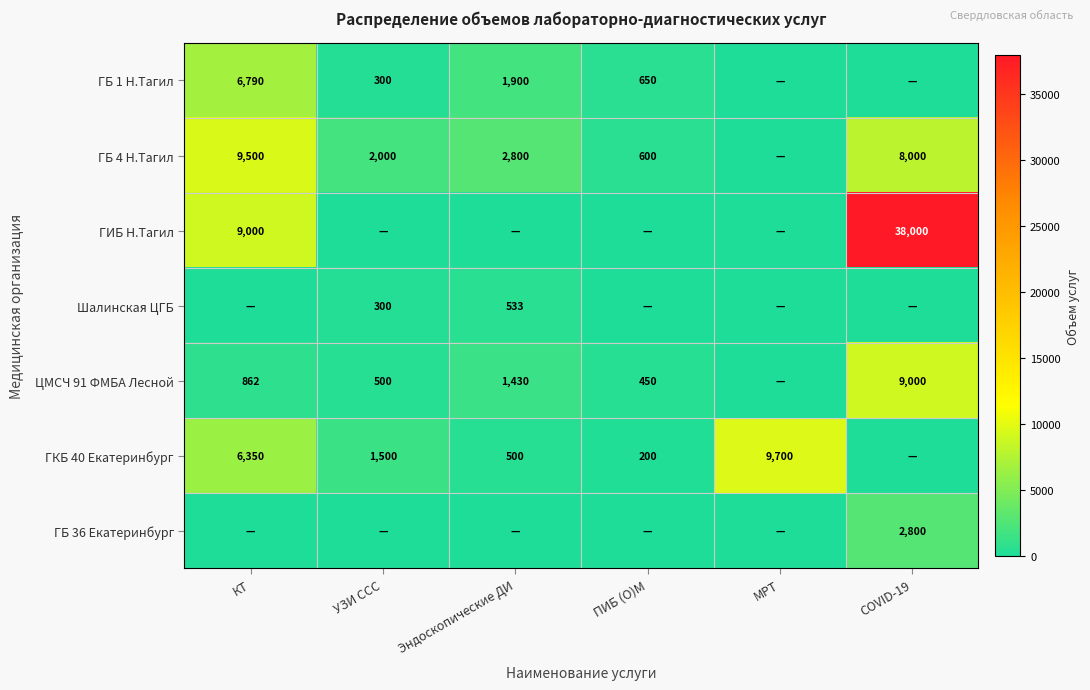

The ЦМСЧ 91 ФМБА Лесной series shows 2342 at Эндоскопические ДИ. True or false?

False